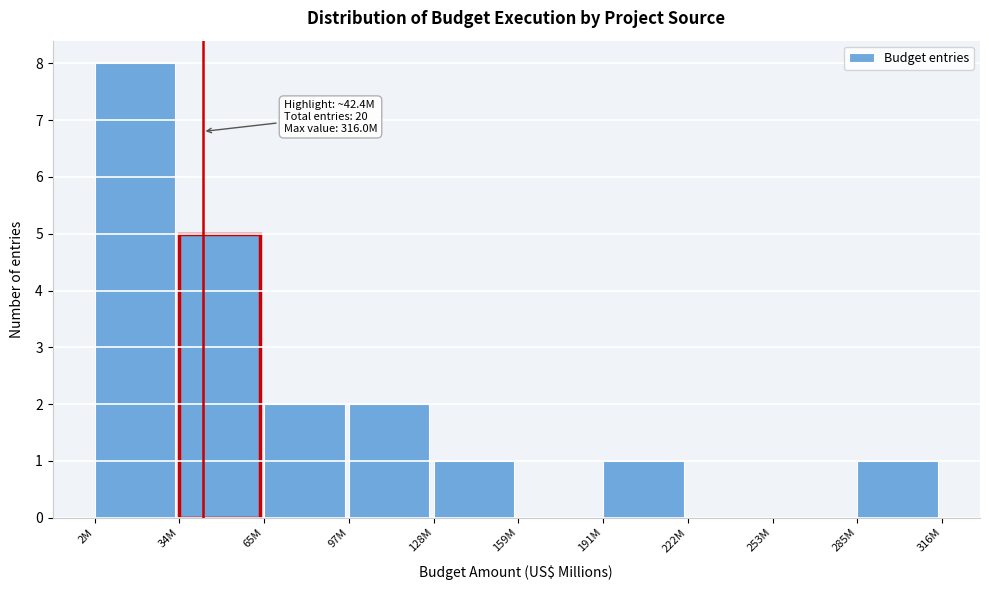

Reading right to left, list all the values displayed in this chart.

285M=1	253M=0	222M=0	191M=1	159M=0	128M=1	97M=2	65M=2	34M=5	2M=8